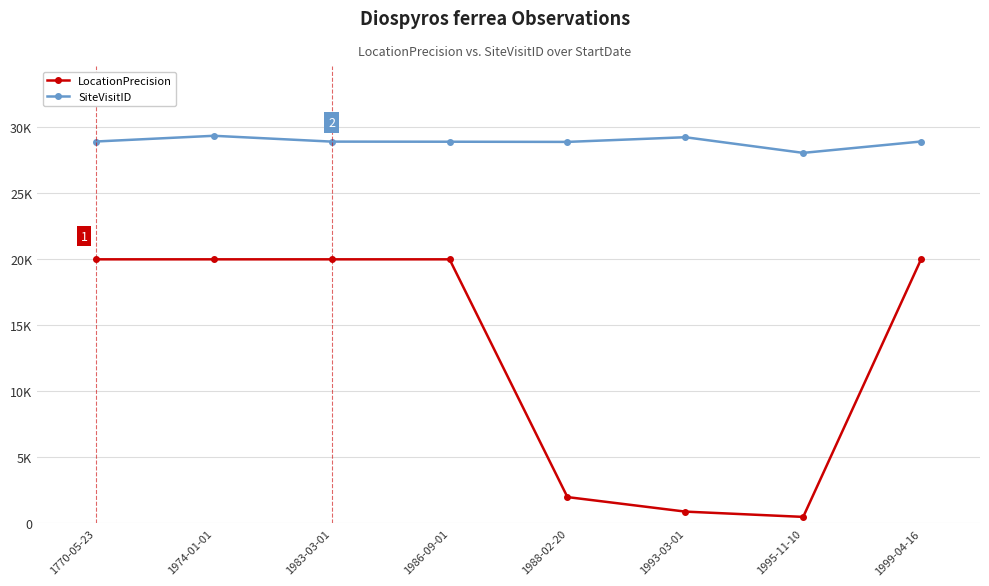

Reading left to right, what are all the values shown in this chart?

LocationPrecision: 1770-05-23=20000	1974-01-01=20000	1983-03-01=20000	1986-09-01=20000	1988-02-20=2000	1993-03-01=900	1995-11-10=500	1999-04-16=20000
SiteVisitID: 1770-05-23=28920	1974-01-01=29353	1983-03-01=28912	1986-09-01=28904	1988-02-20=28890	1993-03-01=29244	1995-11-10=28059	1999-04-16=28920